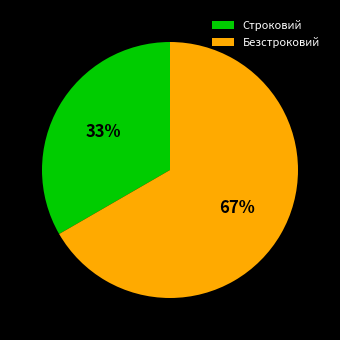

Which has a higher value, Строковий or Безстроковий?

Безстроковий